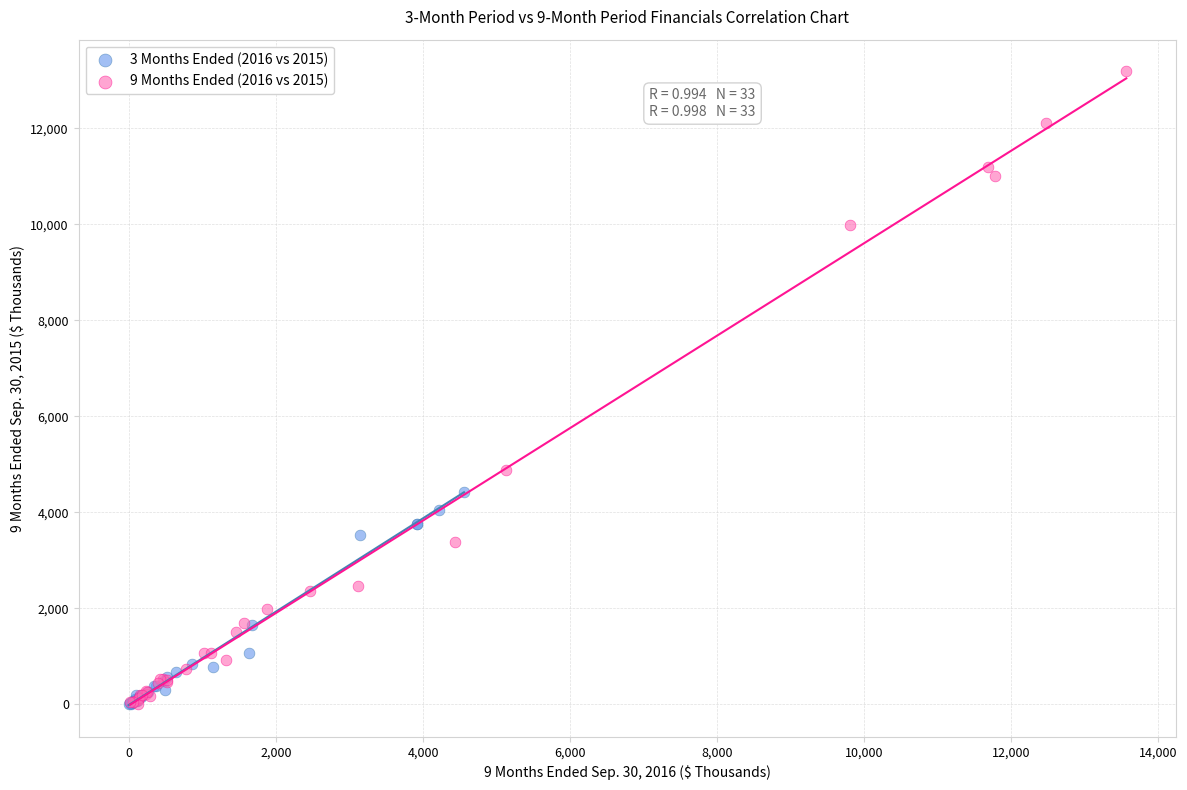

Which series contains the highest Y value?

9 Months Ended (2016 vs 2015)